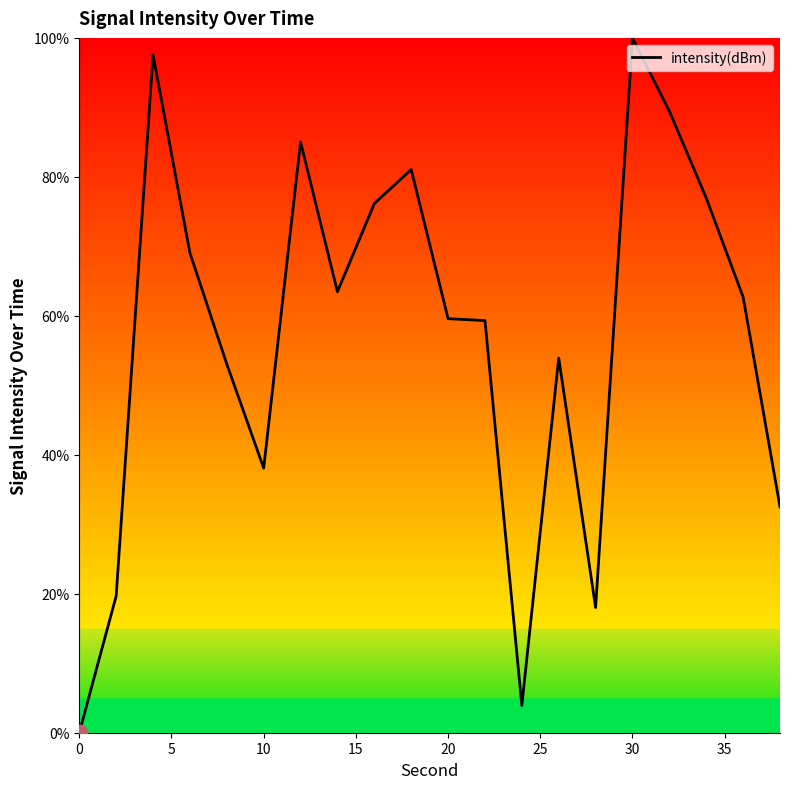

Does the chart display data point markers on the line(s)?

No